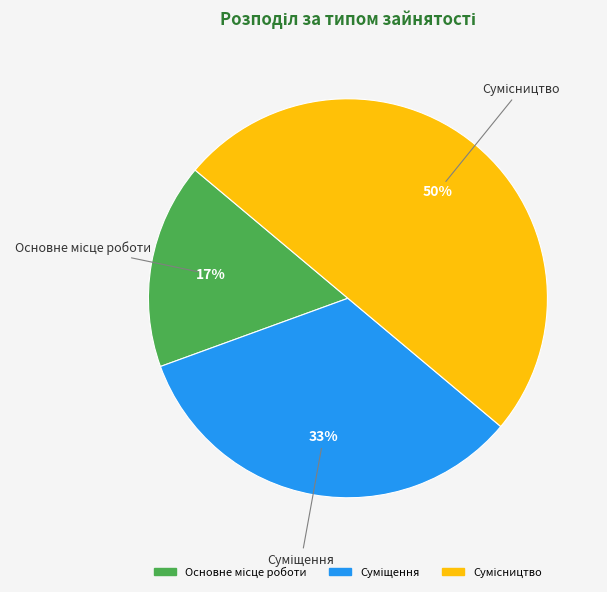

To the nearest percent, what is the difference between the largest and smallest slice percentages?

33%